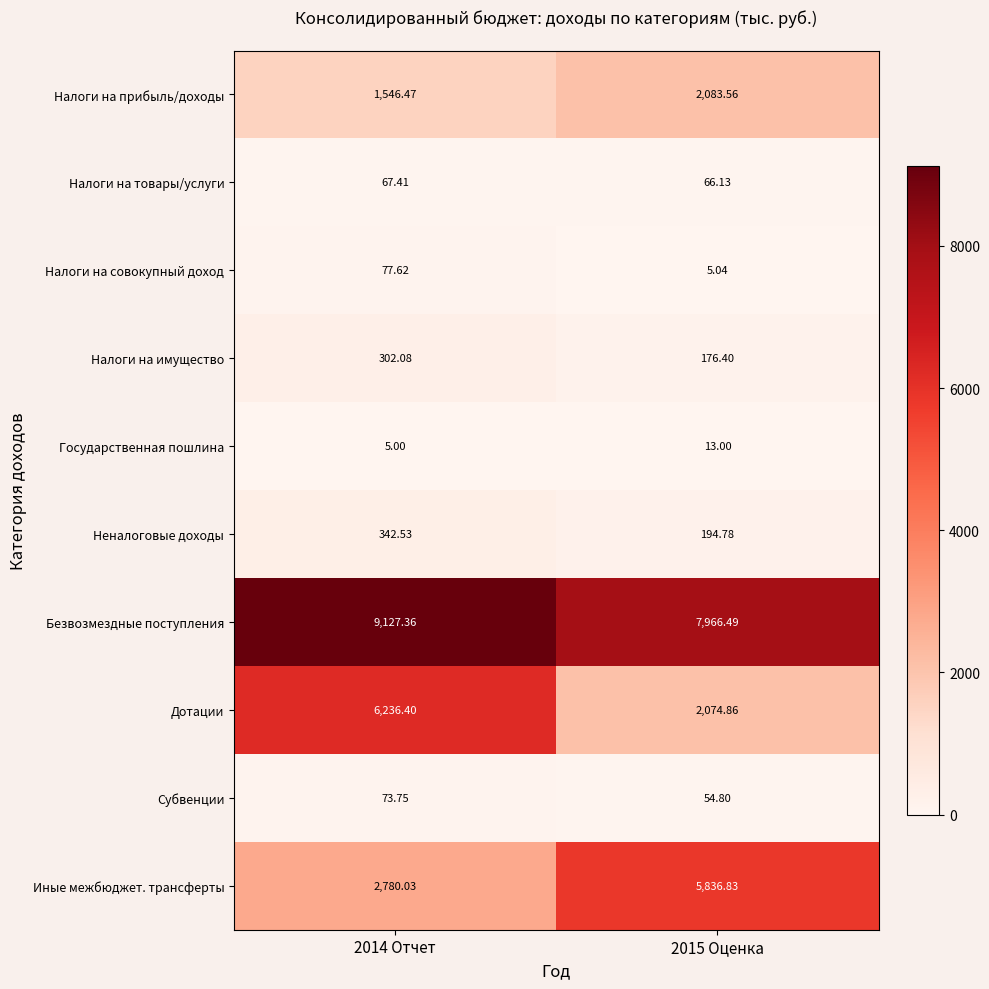

Which label corresponds to the smallest value in the chart?

2014 Отчет